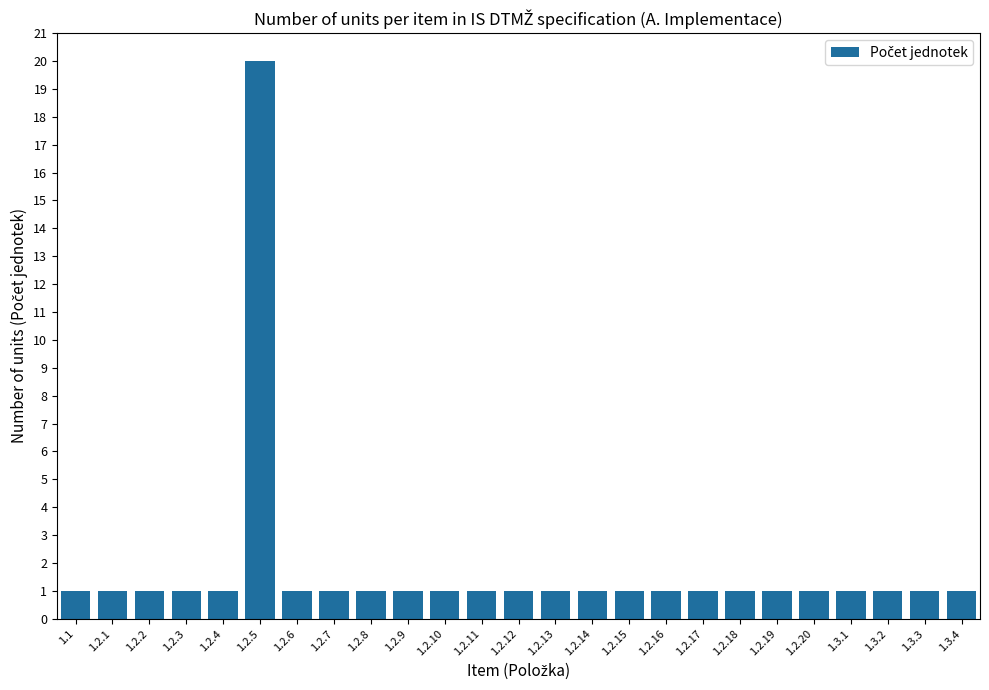

True or false: the data shows 0 at 1.2.1.

False